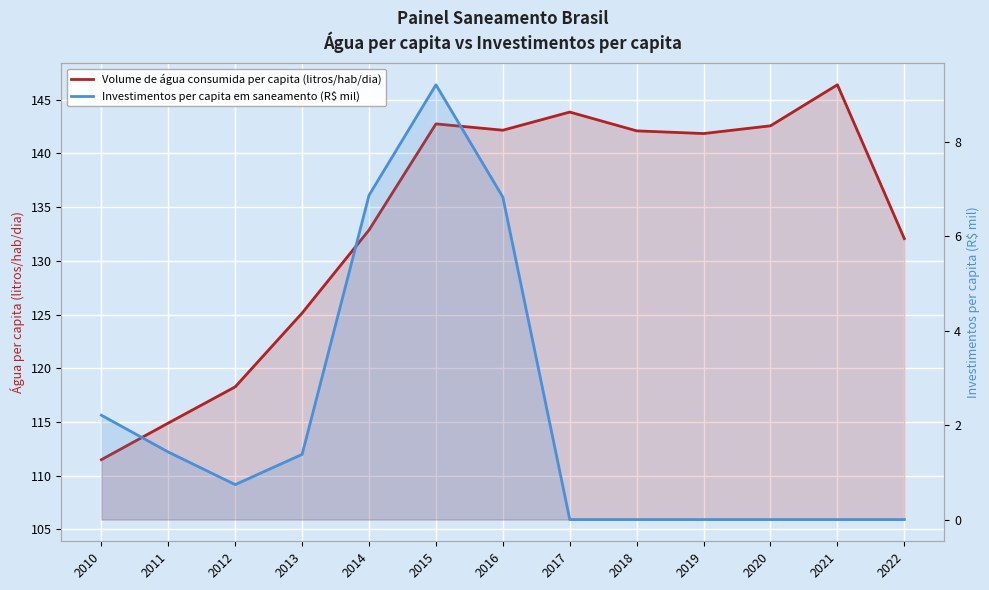

True or false: Investimentos per capita em saneamento (R$ mil) and Volume de água consumida per capita (litros/hab/dia) cross at least once.

False